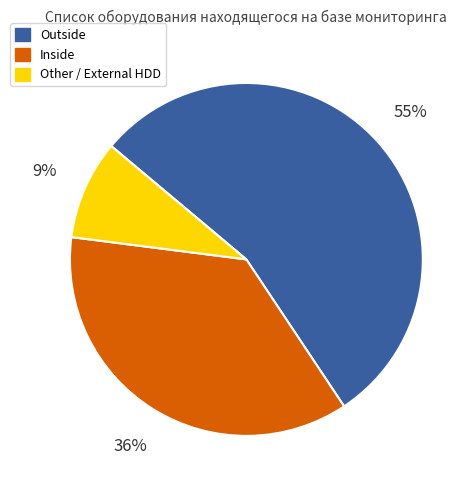

To the nearest percent, what is the average slice percentage?

33%